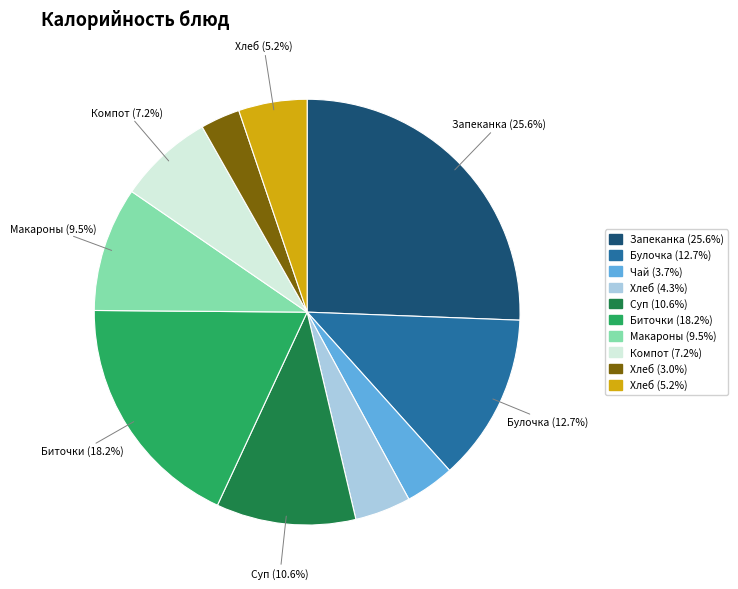

To the nearest percent, what is the average slice percentage?

10%